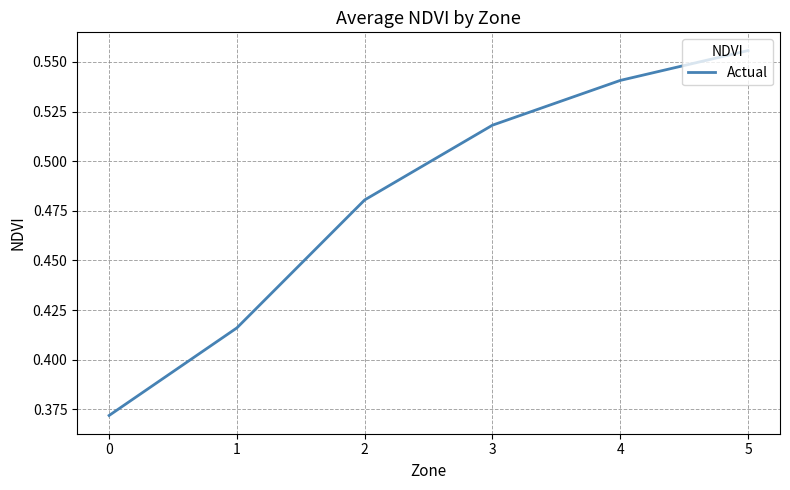

True or false: the data shows 0.2 at 1.

False